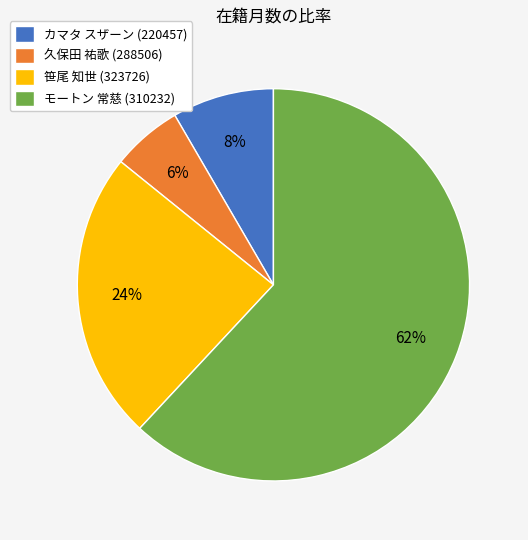

Combined, do 久保田 祐歌 (288506) and モートン 常慈 (310232) account for over 50%?

Yes